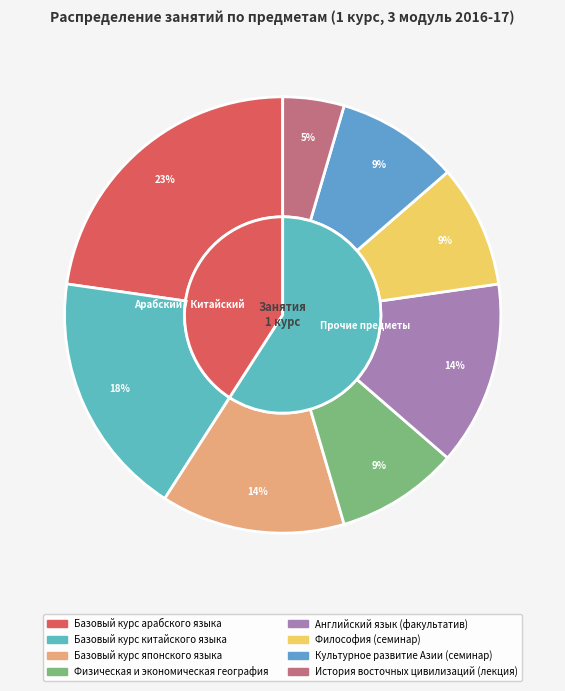

Is it true that Базовый курс арабского языка is 23% of the pie?

True